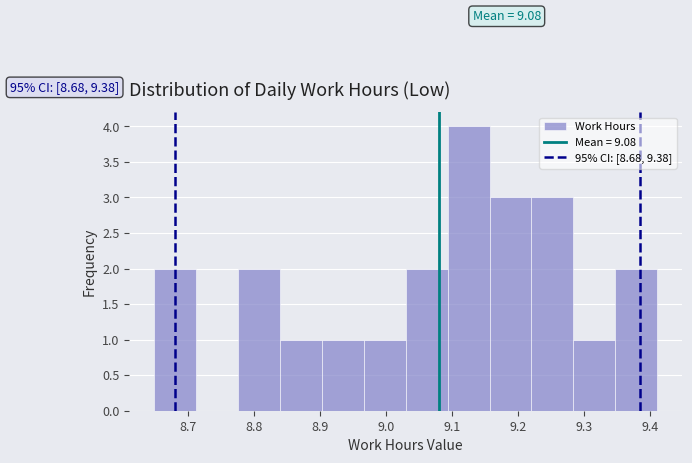

Over which range of the x-axis is the bar tallest?

9.09 to 9.16